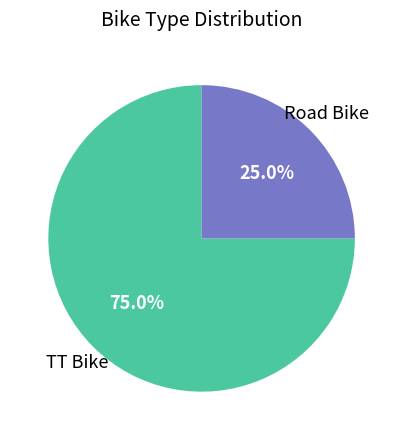

To the nearest percent, what percentage of the pie is Road Bike?

25%